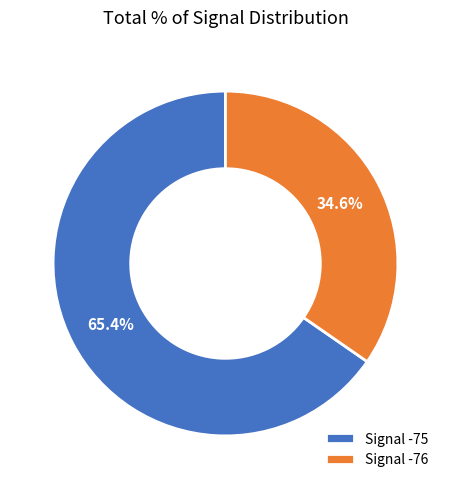

Which slice is the largest?

Signal -75